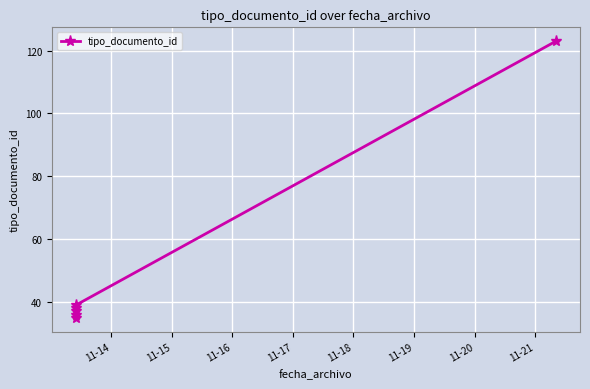

What is the smallest value displayed?

35